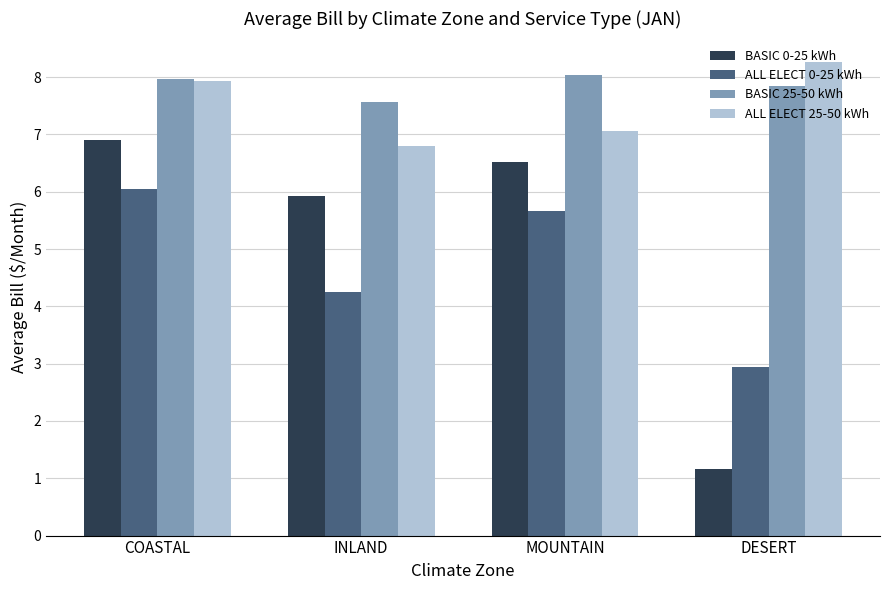

What is the value of the ALL ELECT 0-25 kWh bar at the 3rd from the left?

5.7